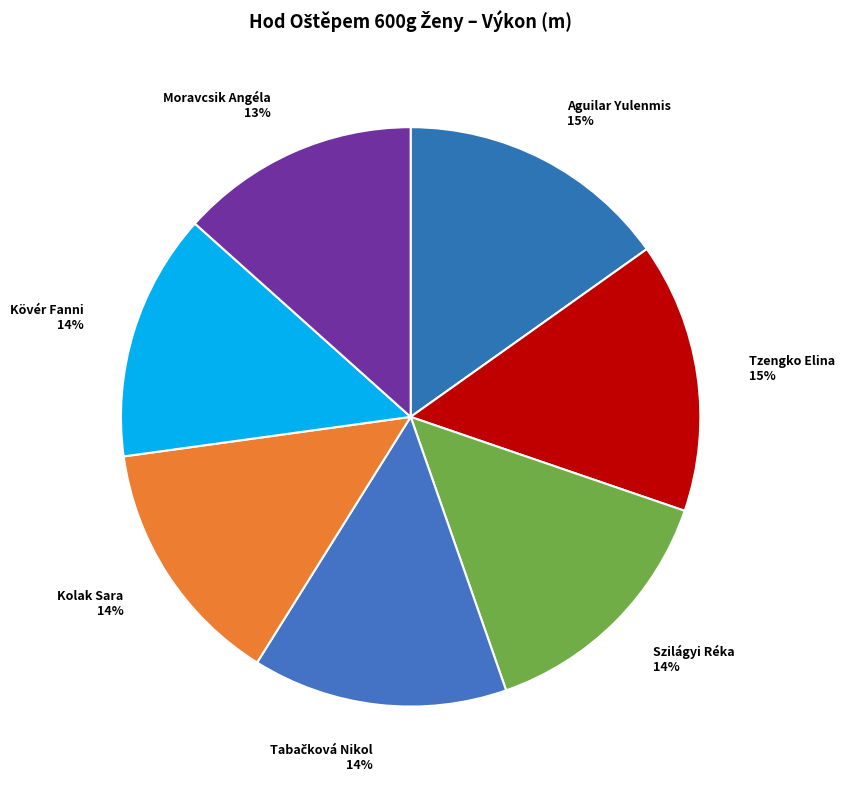

To the nearest percent, what is the combined percentage of Szilágyi Réka and Kolak Sara?

28%